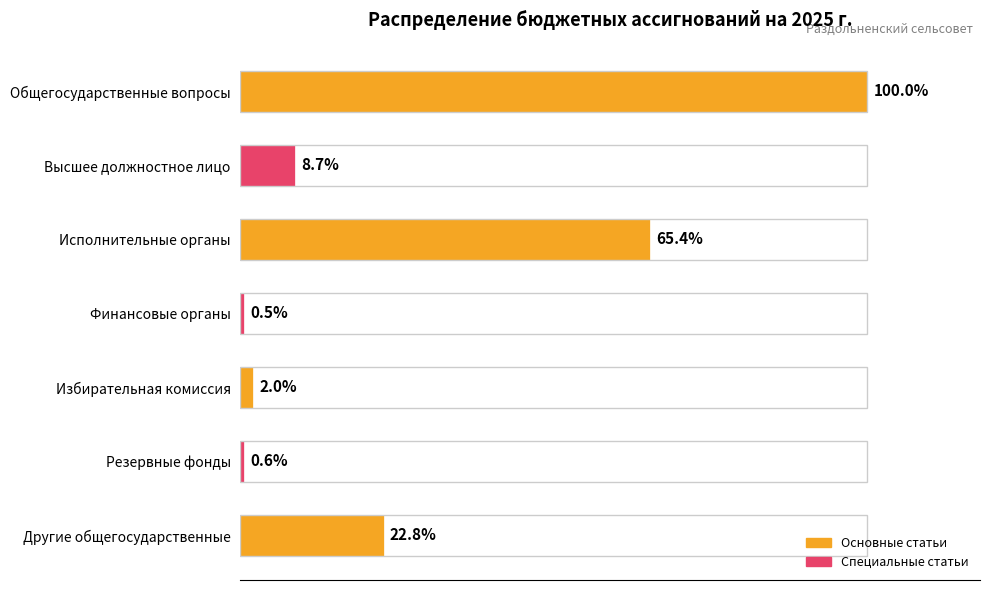

Does the chart contain any negative values?

No